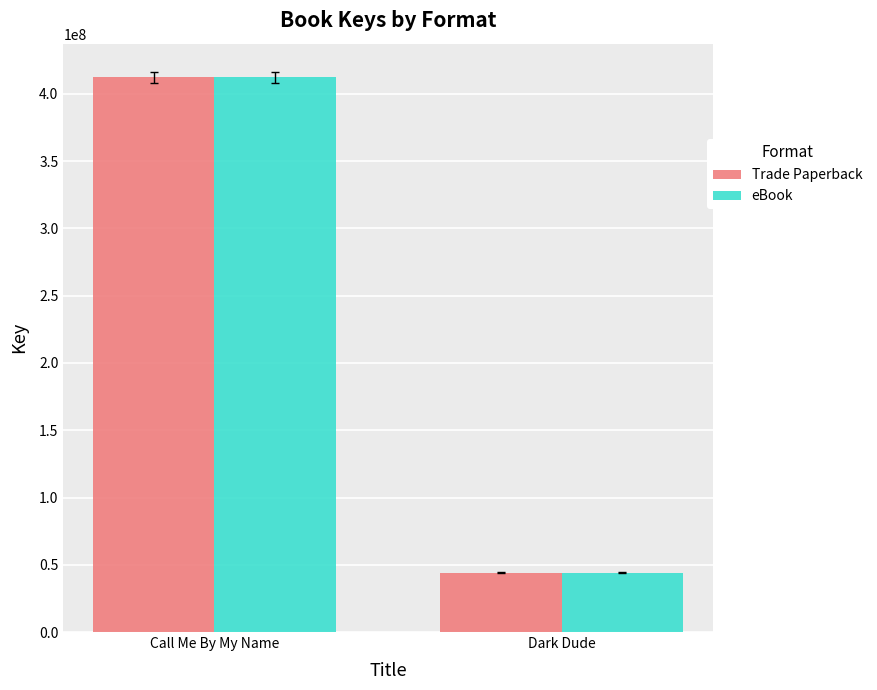

Is it true that Trade Paperback equals 592799799 at Call Me By My Name?

False